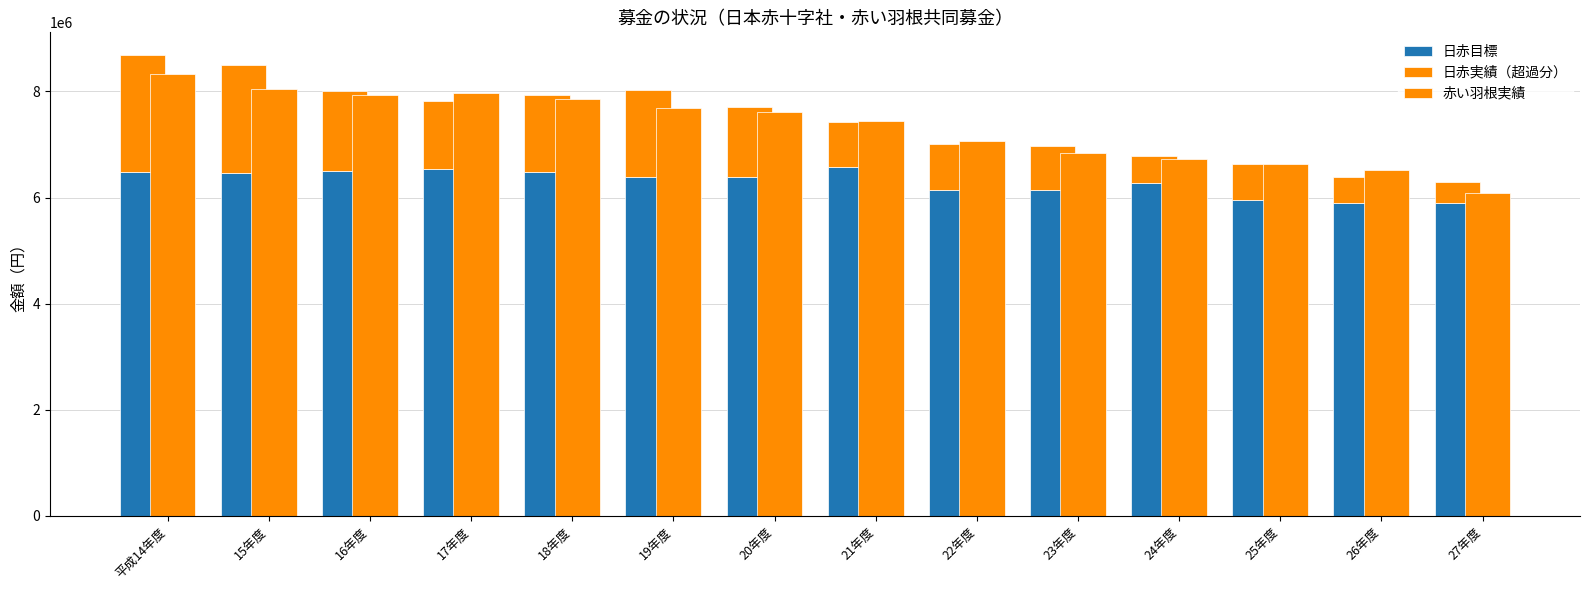

At which category does the chart reach its peak across all series?

平成14年度